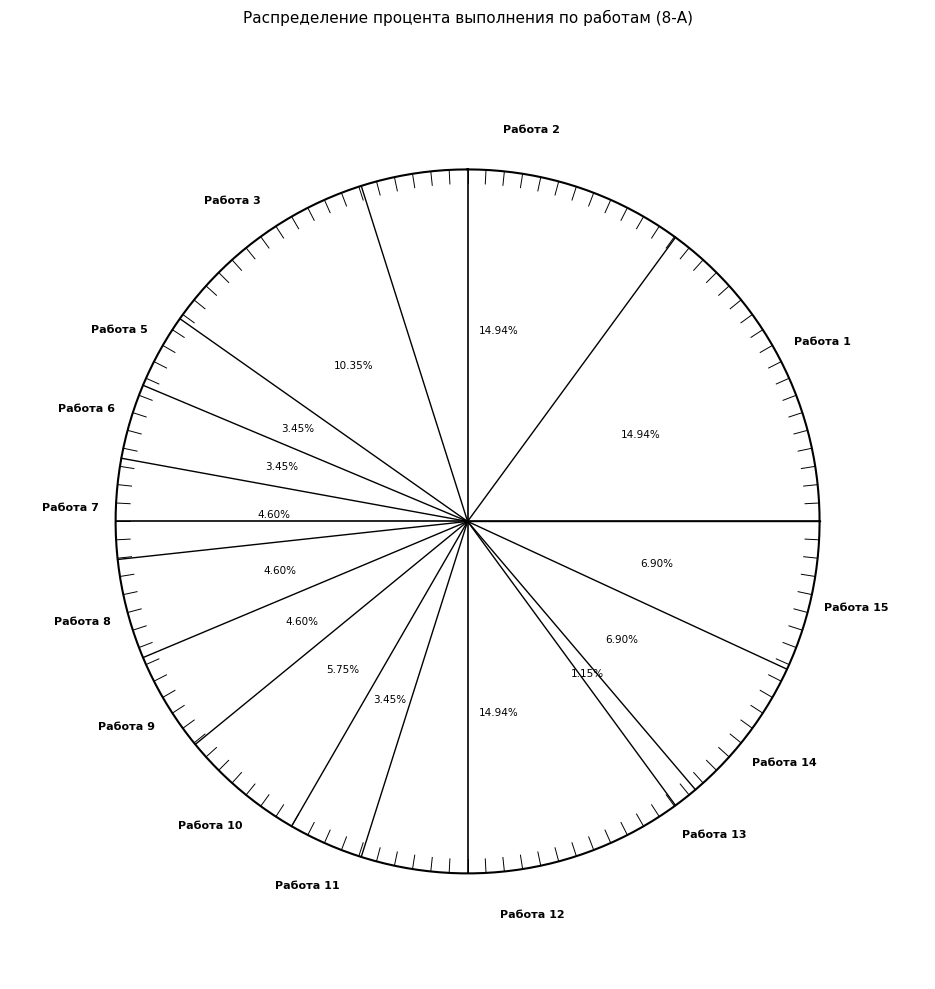

Is it true that Работа 3 is 10% of the pie?

True